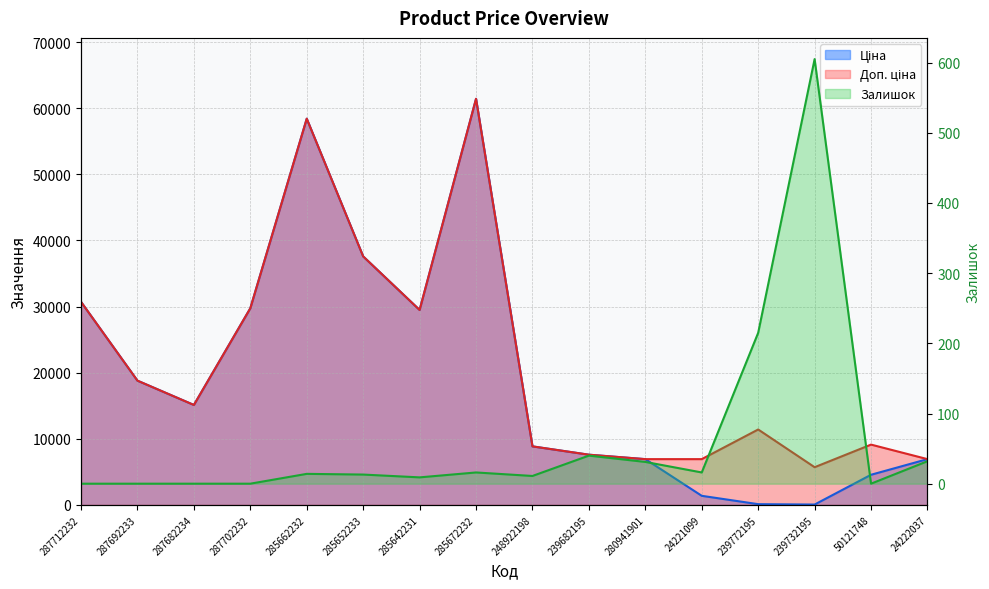

True or false: Доп. ціна has more than 0 points higher than both neighbors.

True